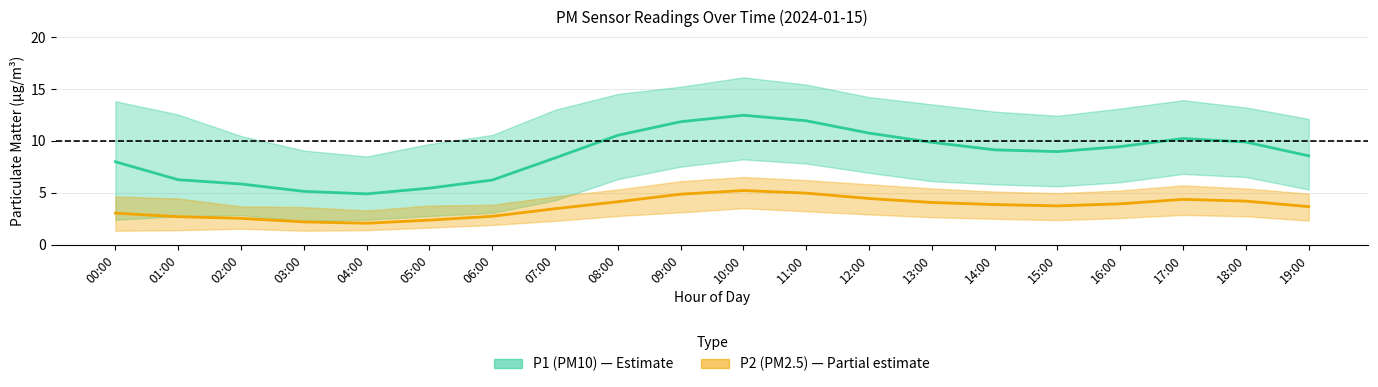

Is the value of P1 (PM10) at 00:00 greater than the value of P2 (PM2.5) at 16:00?

Yes